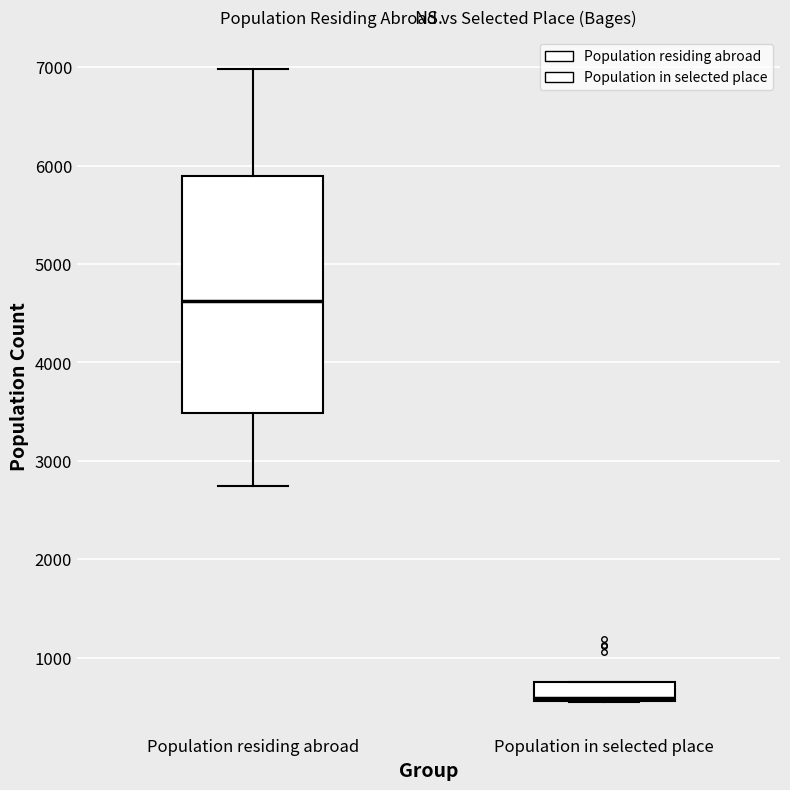

Reading left to right, transcribe this box plot: for each box, give where its median line is, the range the box spans, and where its two whiskers end, as read against the y-axis. The values are not printed on the chart, so give them approximately, as read against the axis.

Population residing abroad: median 4600, box 3500 to 5900, whiskers 2700 to 7000
Population in selected place: median 600 (just above the box's lower edge), box 600 to 800, whiskers 500 to 800